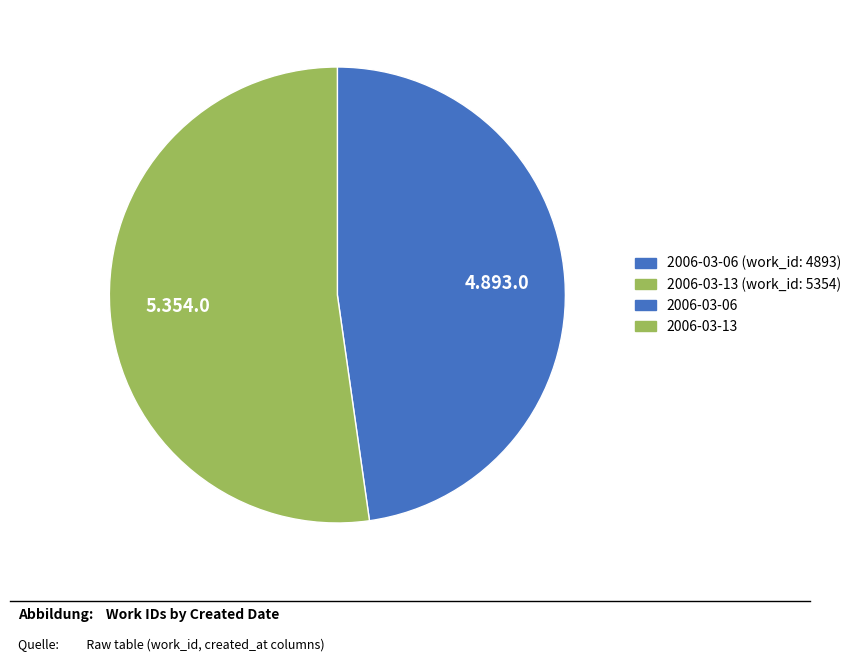

How many segments does this pie chart have?

2